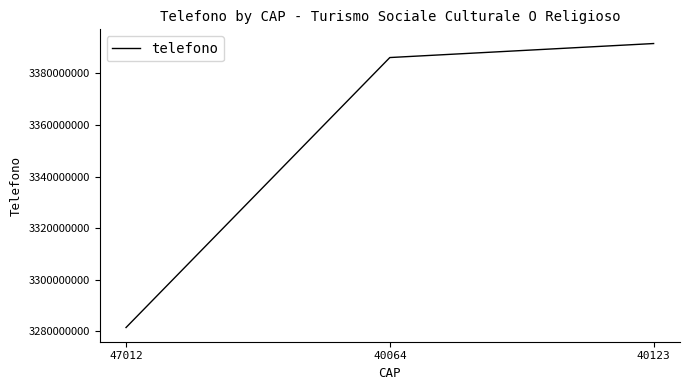

True or false: the data shows 1844042169 at 40123.

False